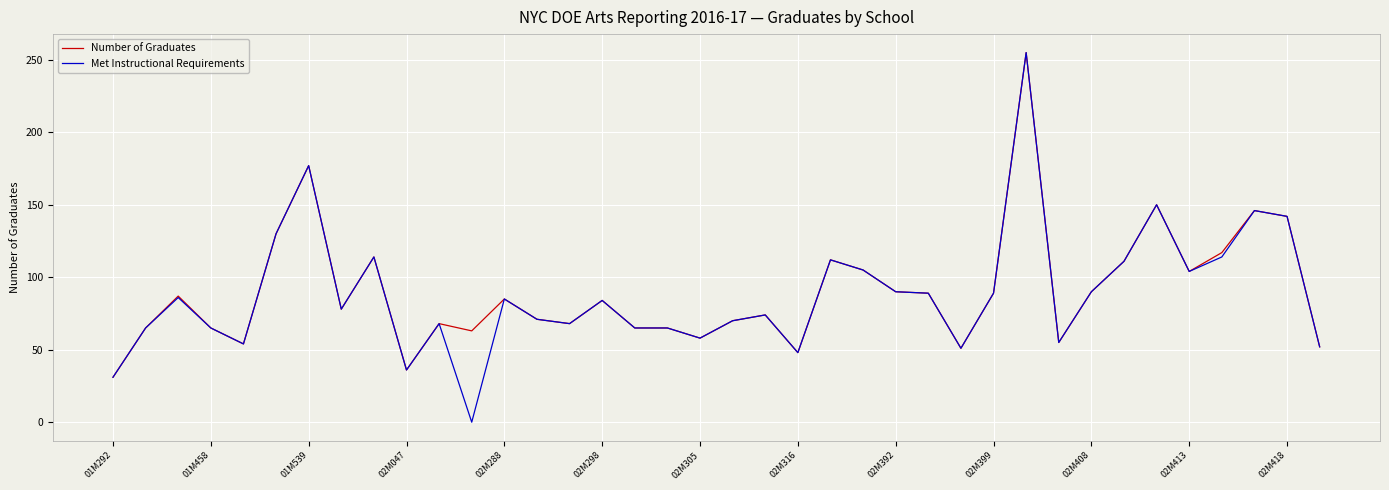

True or false: Met Instructional Requirements has more than 1 points higher than both neighbors.

True